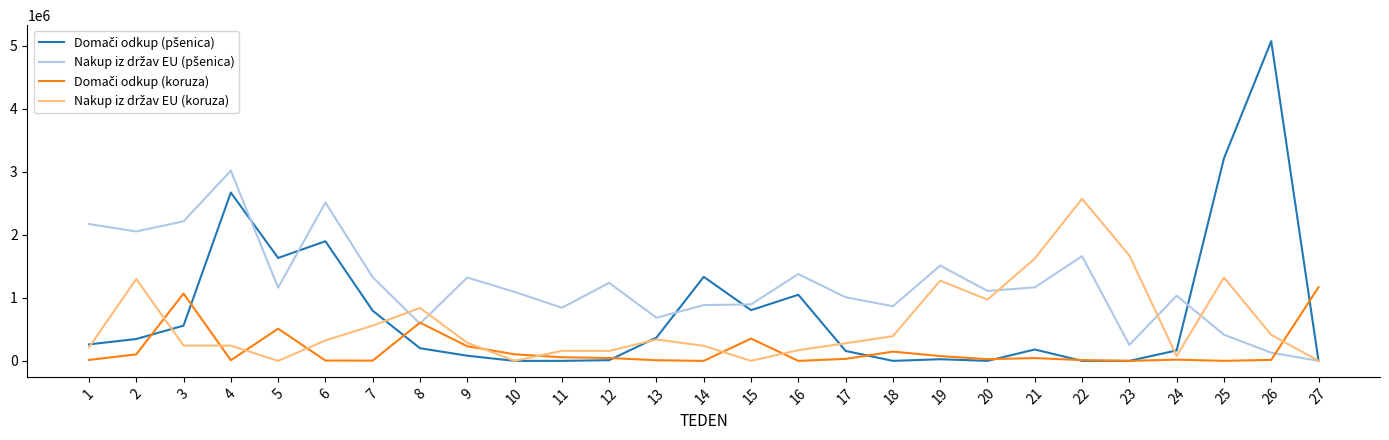

Where is the first local minimum for Nakup iz držav EU (koruza)?

5